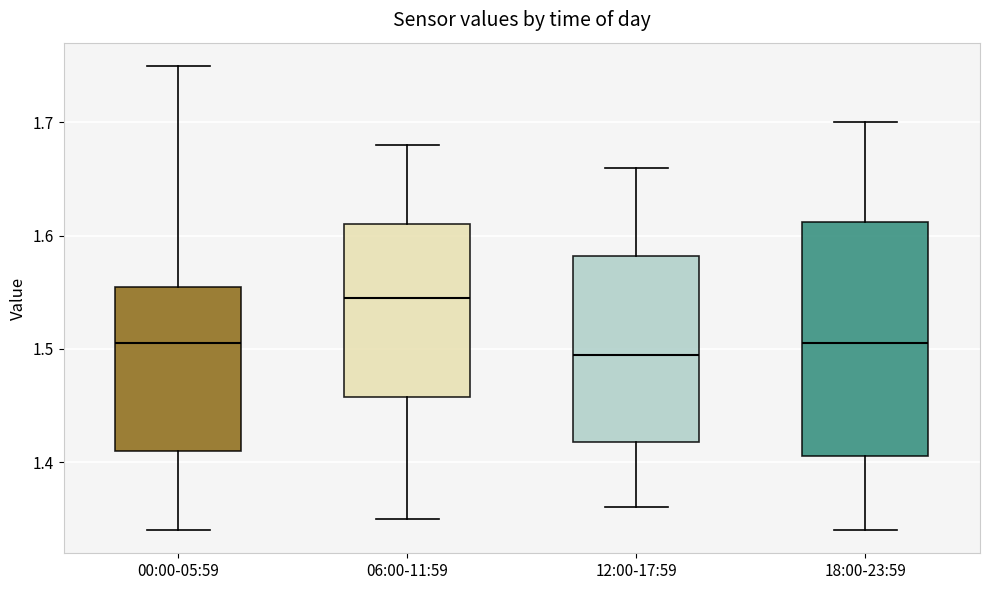

Where is the upper edge of the box for 18:00-23:59 on the y-axis? The values are not printed on the chart, so give them approximately, as read against the axis.

1.61